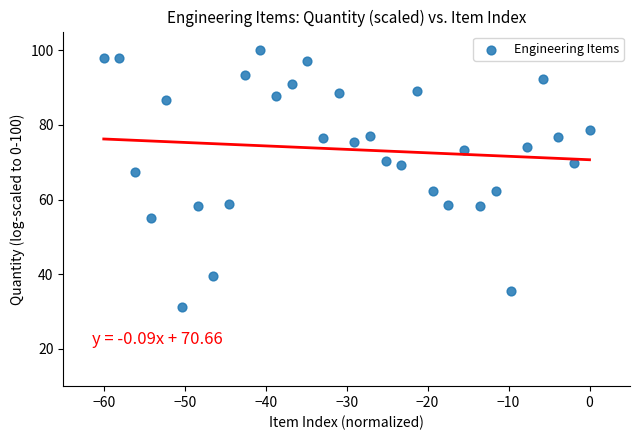

What is the range of Y values (max minus min)?

68.7